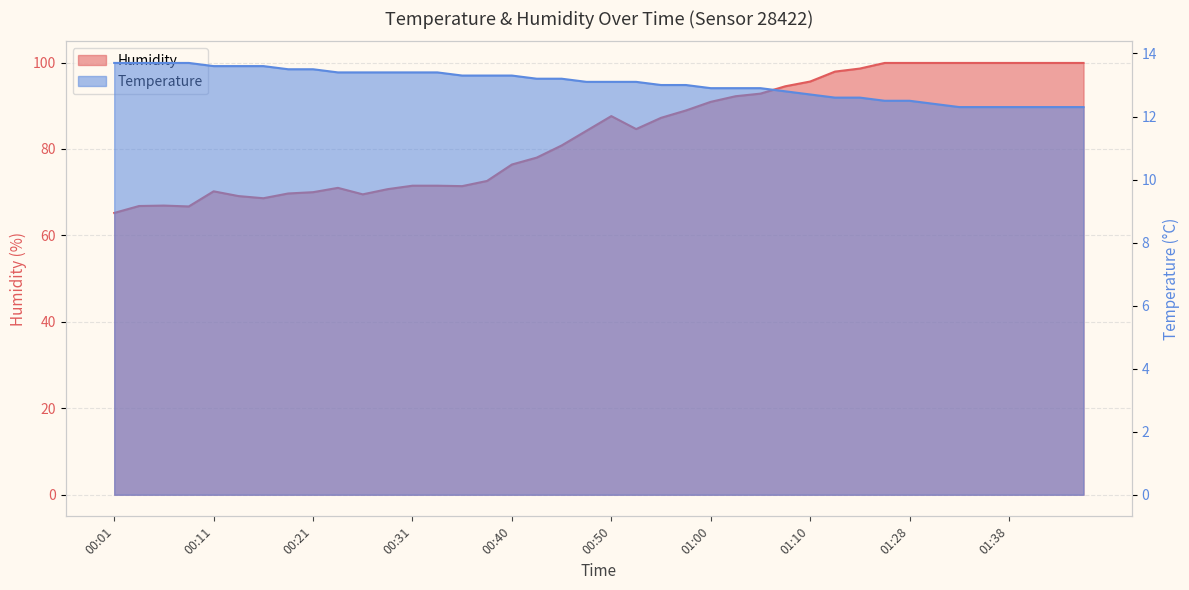

What is the maximum value for Temperature?

13.7